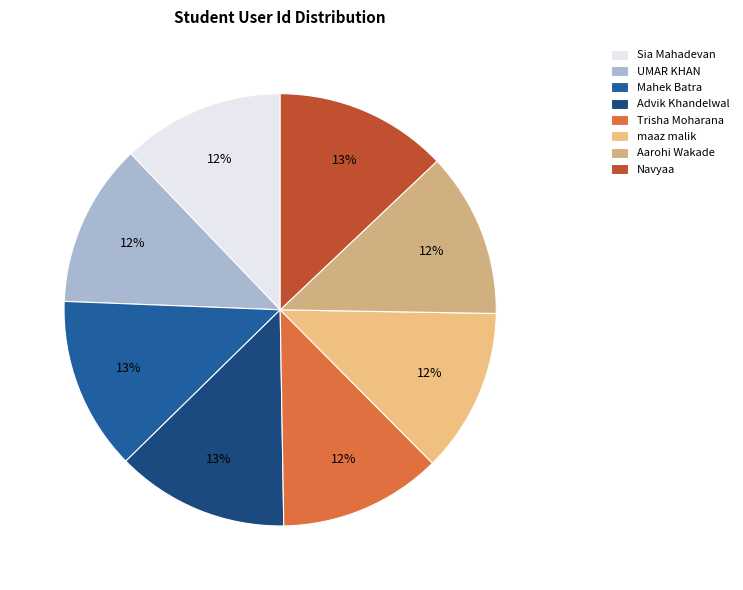

What percentage is the Trisha Moharana slice, to the nearest percent?

12%